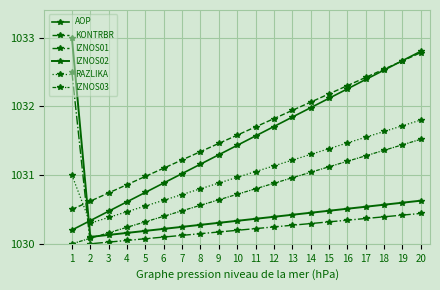

What is the total value across all series at 15?

6187.6